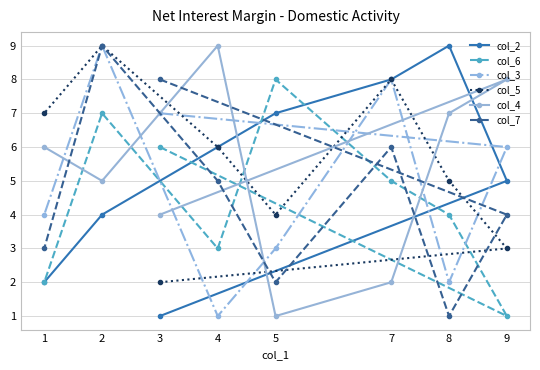

The col_5 series shows 6 at 4. True or false?

True